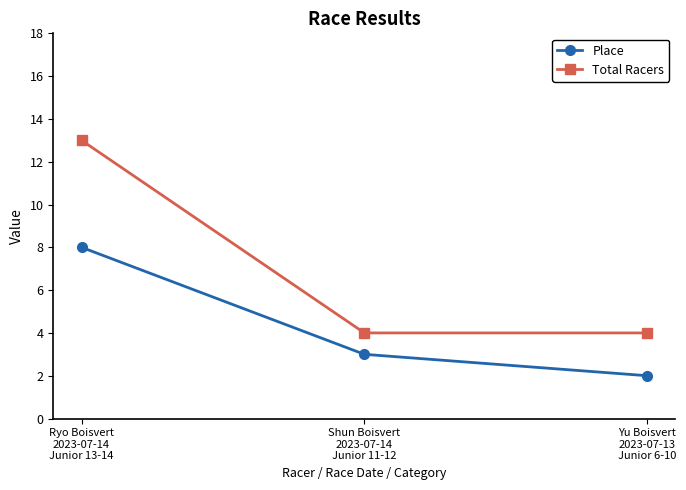

Reading right to left, list all the values displayed in this chart.

Place: Yu Boisvert
2023-07-13
Junior 6-10=2	Shun Boisvert
2023-07-14
Junior 11-12=3	Ryo Boisvert
2023-07-14
Junior 13-14=8
Total Racers: Yu Boisvert
2023-07-13
Junior 6-10=4	Shun Boisvert
2023-07-14
Junior 11-12=4	Ryo Boisvert
2023-07-14
Junior 13-14=13